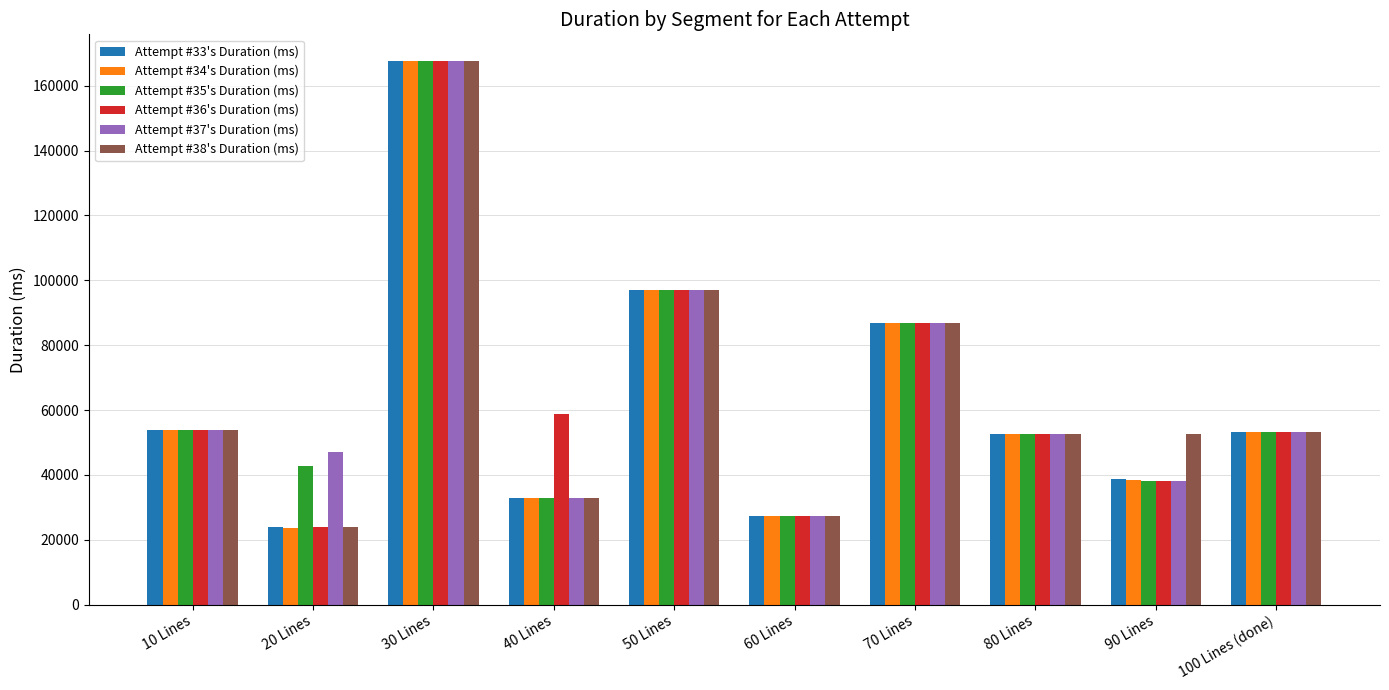

At which label does Attempt #37's Duration (ms) reach its minimum?

60 Lines